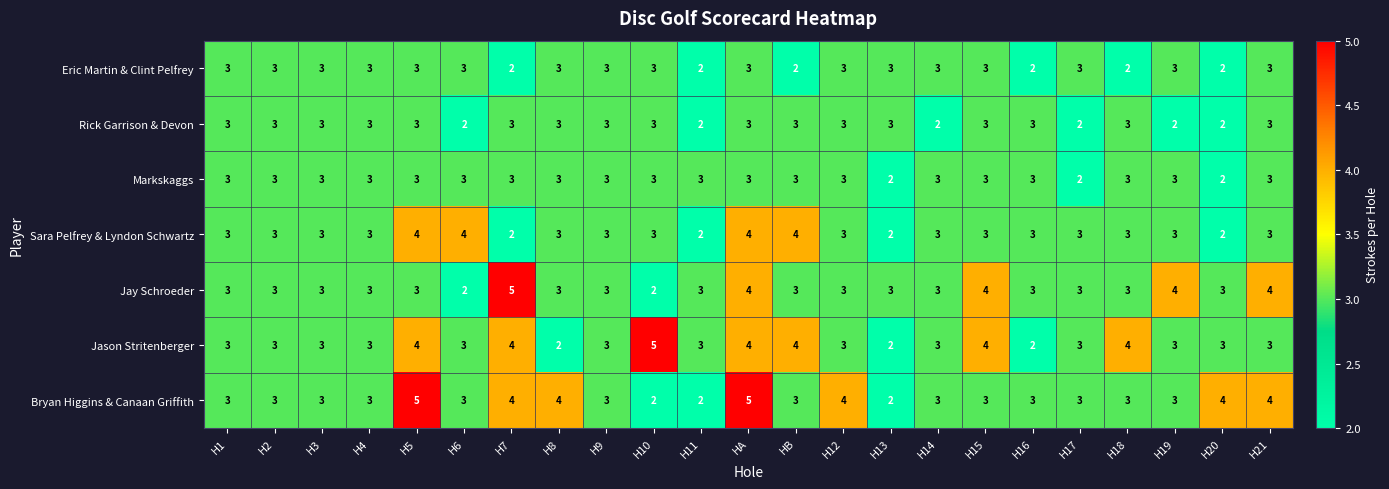

Is the value of Jason Stritenberger at H10 greater than the value of Eric Martin & Clint Pelfrey at H18?

Yes